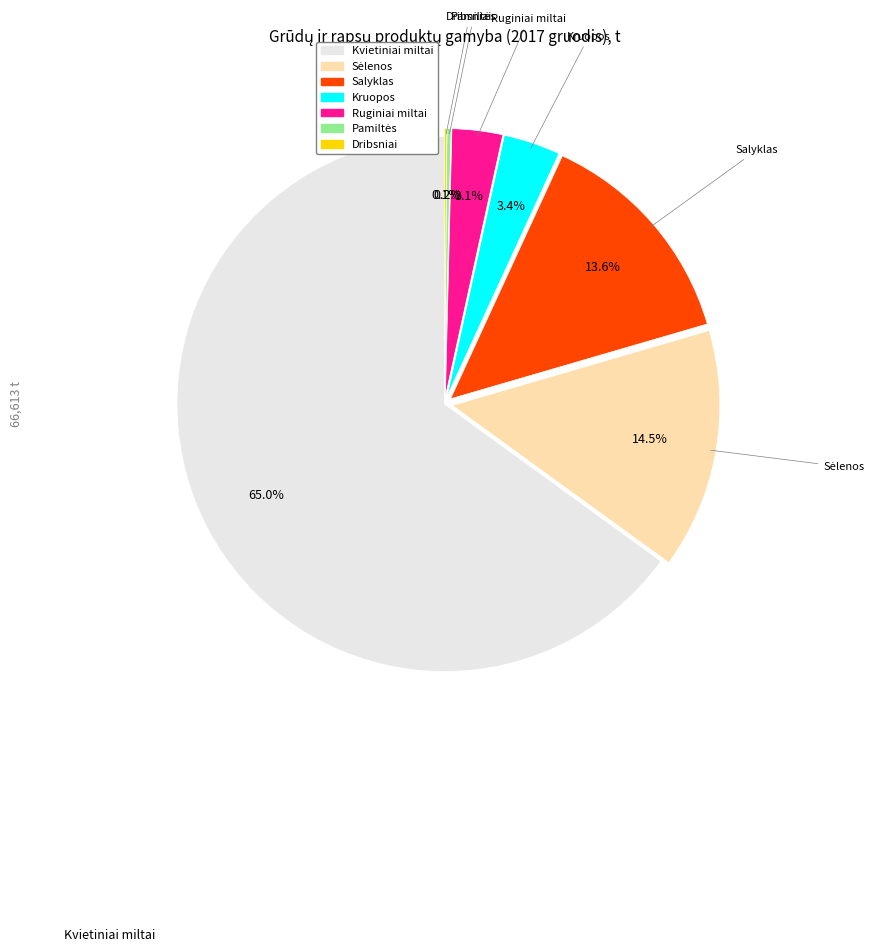

Is there a majority slice in this chart?

Yes